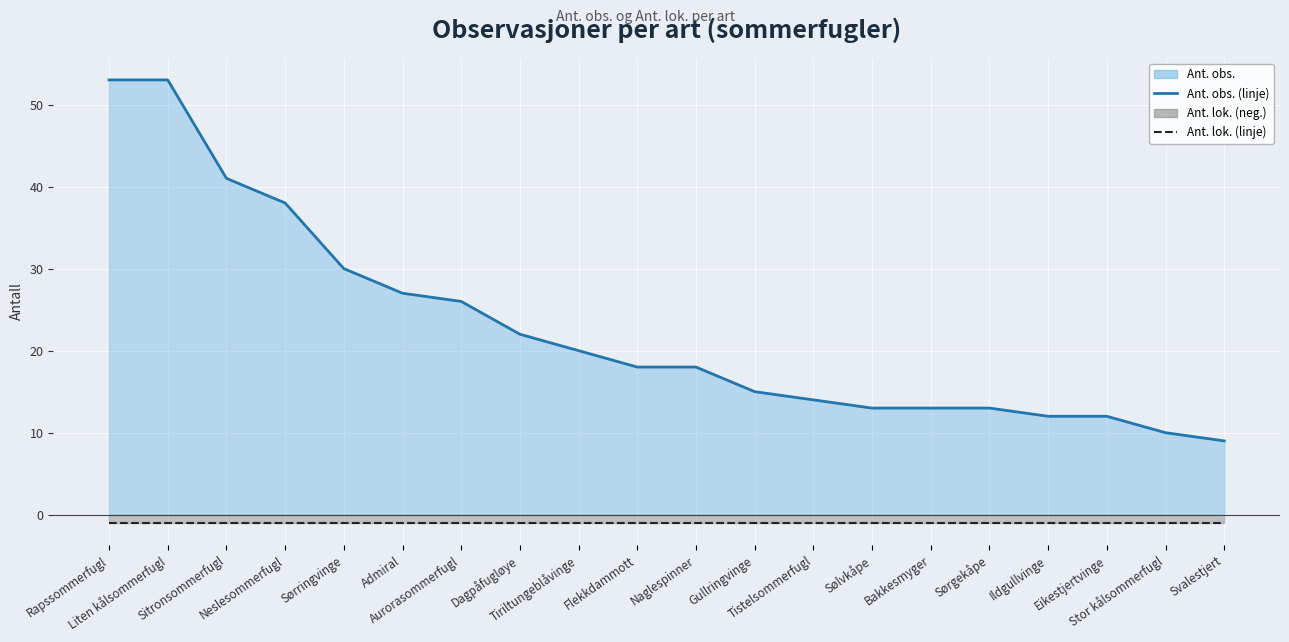

What is the minimum value shown in the chart?

-1